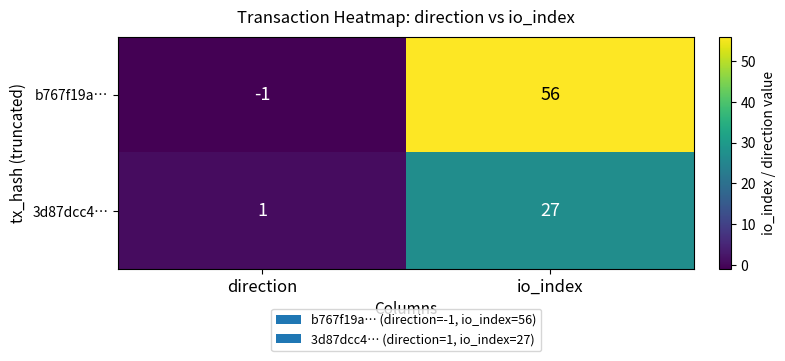

The b767f19a… series shows -1 at direction. True or false?

True